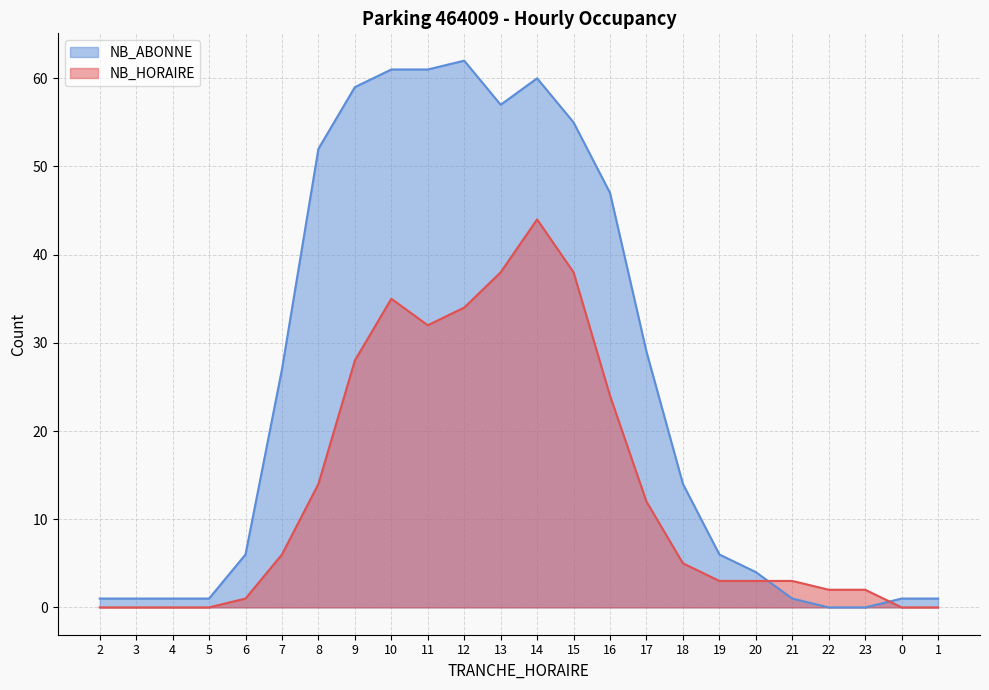

After their last crossing, which series has the higher values: NB_ABONNE or NB_HORAIRE?

NB_ABONNE